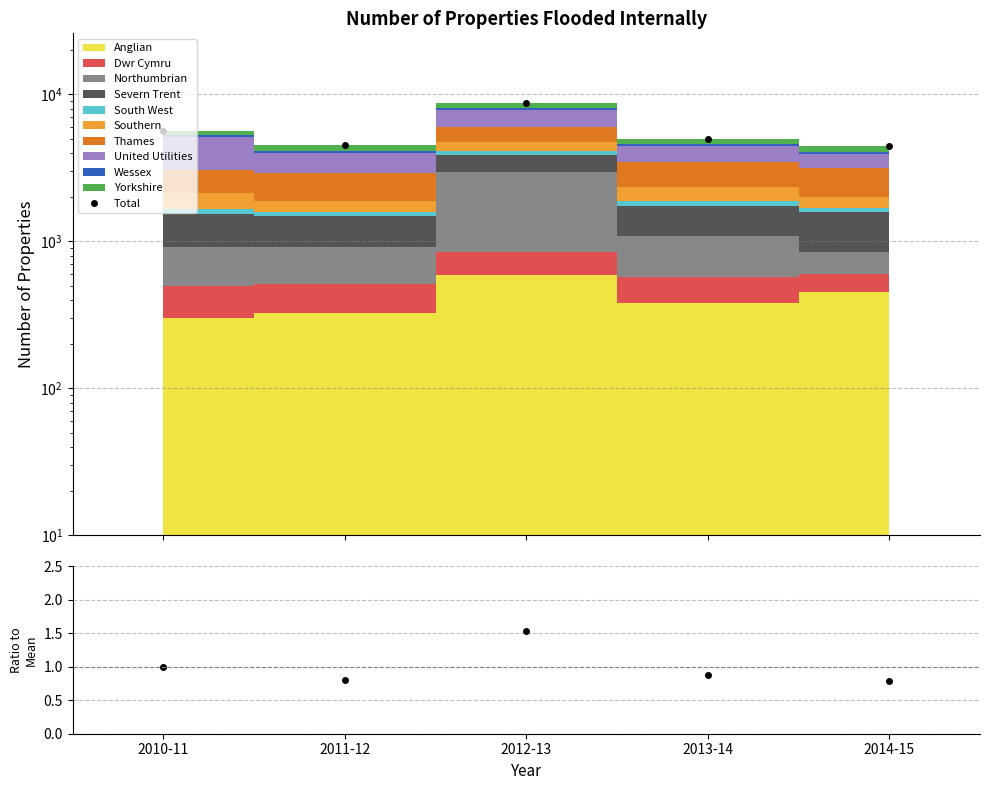

What is the label of the 5th point from the left?

2014-15